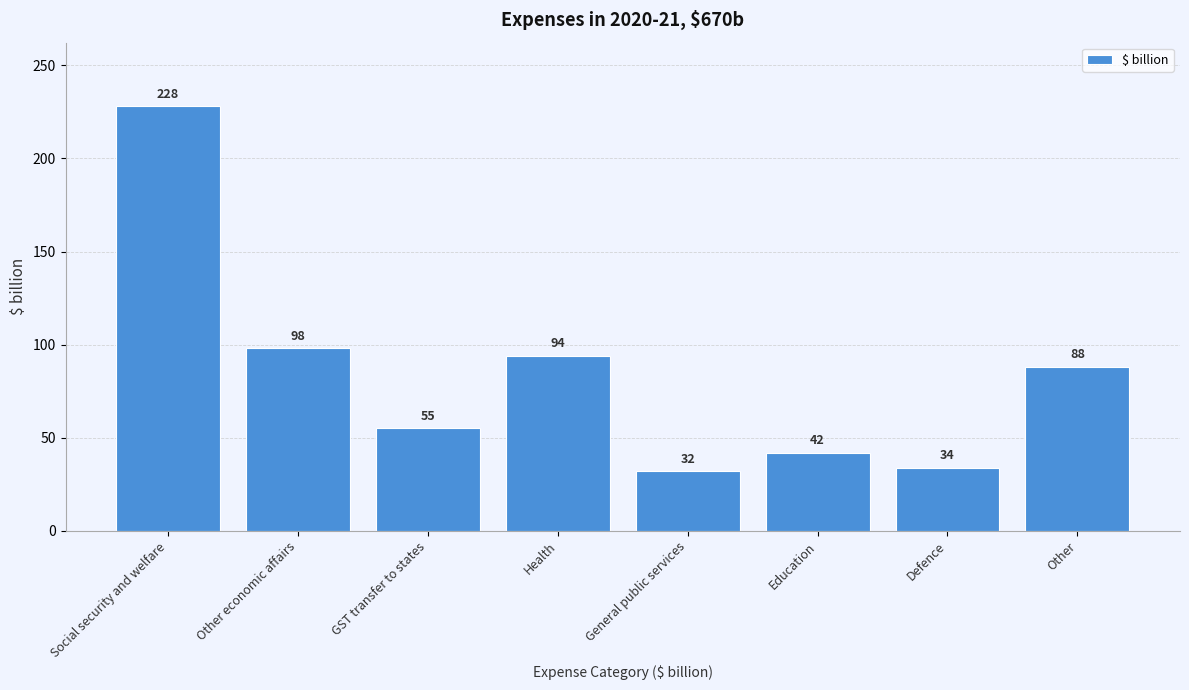

Reading left to right, what are all the values shown in this chart?

Social security and welfare=228	Other economic affairs=98	GST transfer to states=55	Health=94	General public services=32	Education=42	Defence=34	Other=88